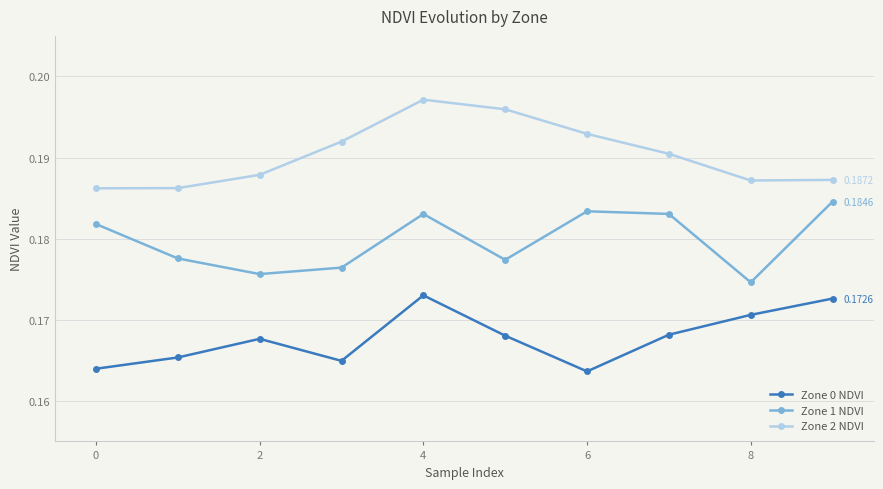

True or false: Zone 2 NDVI and Zone 0 NDVI intersect in this chart.

False